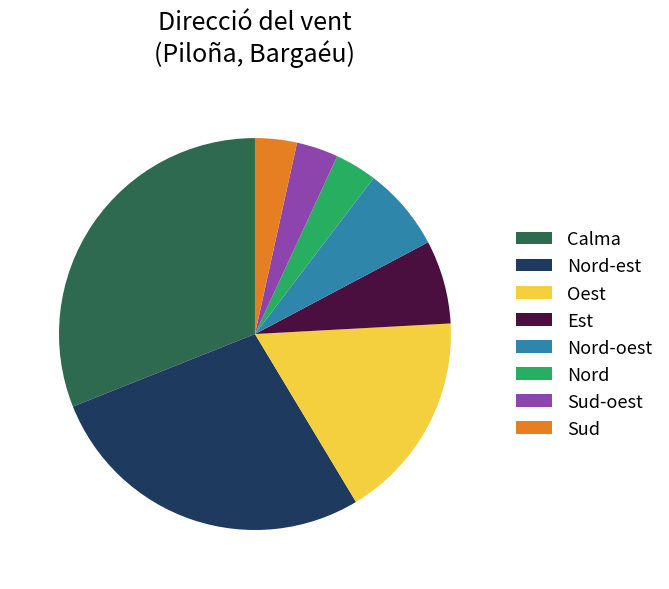

Between Calma and Oest, which is larger?

Calma